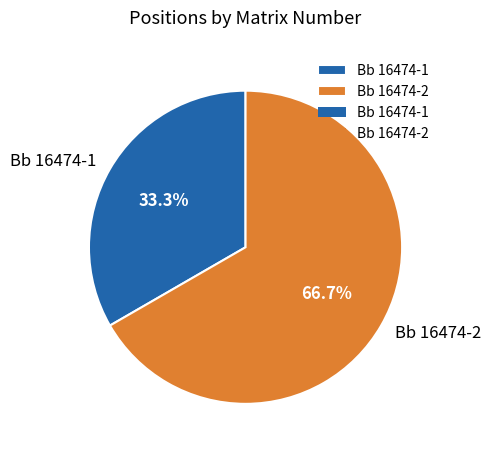

Is there any slice that represents more than half of the pie?

Yes